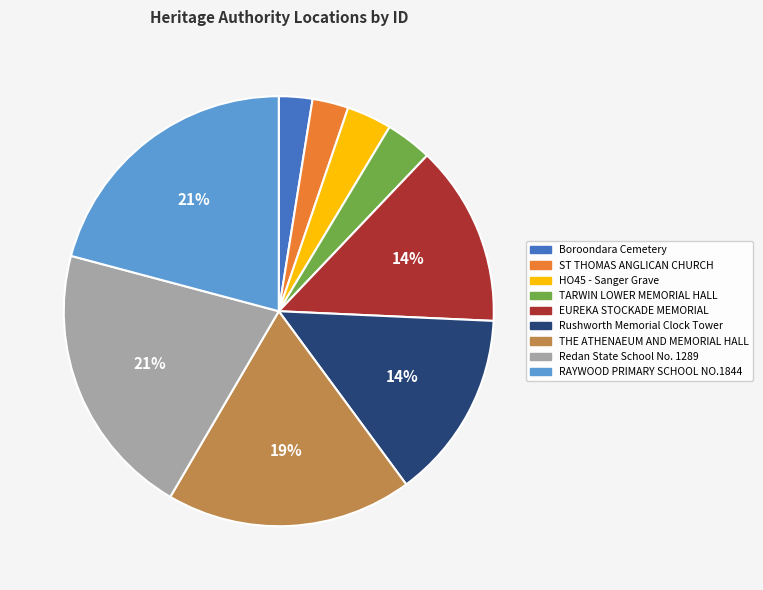

Is there any slice that represents more than half of the pie?

No